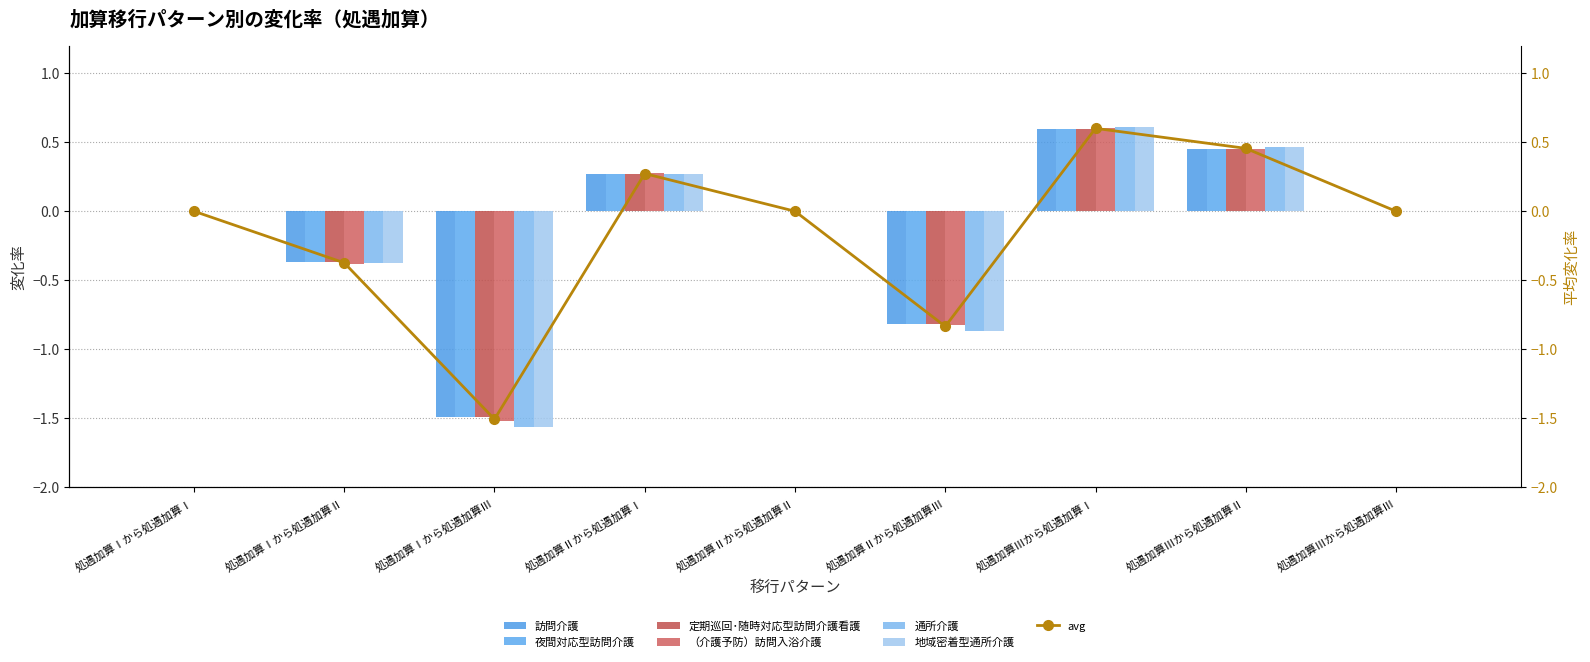

What is the value of the 夜間対応型訪問介護 bar at the 3rd from the left?

-1.5